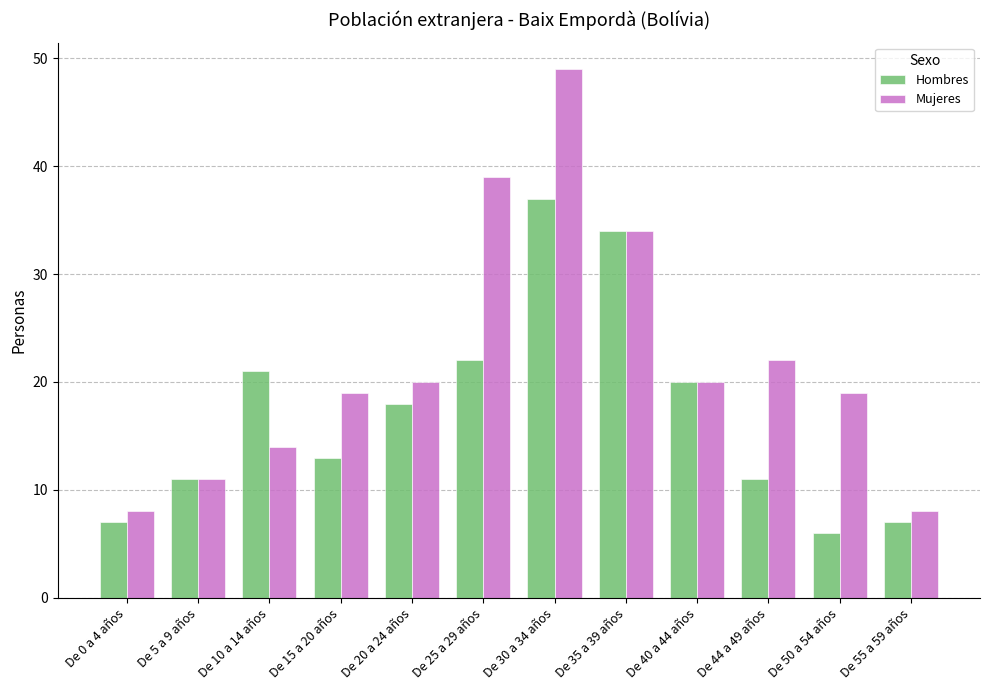

How many data points does each series have?

12